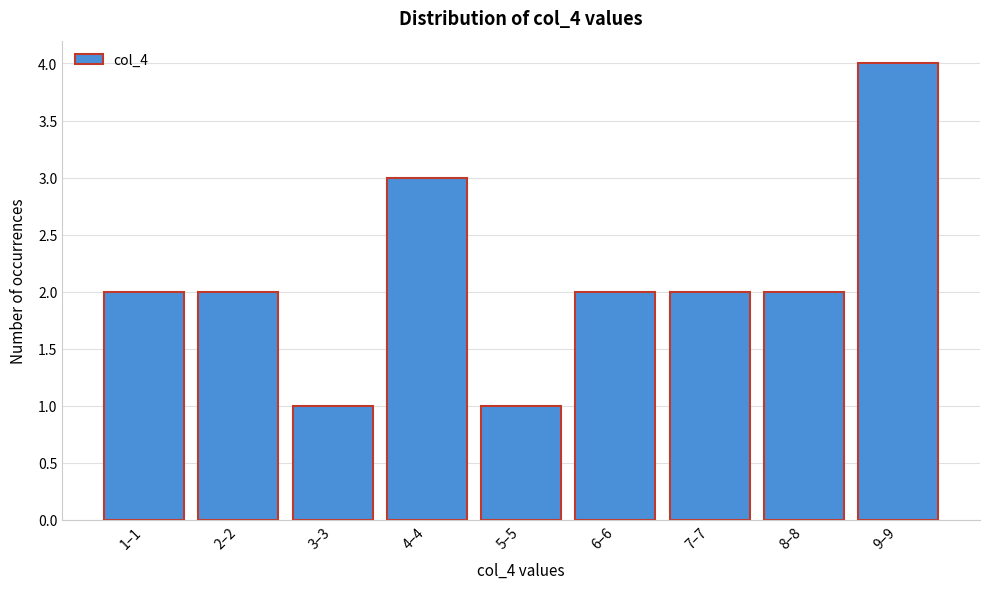

Reading left to right, transcribe all the data shown in this chart.

1–1=2	2–2=2	3–3=1	4–4=3	5–5=1	6–6=2	7–7=2	8–8=2	9–9=4